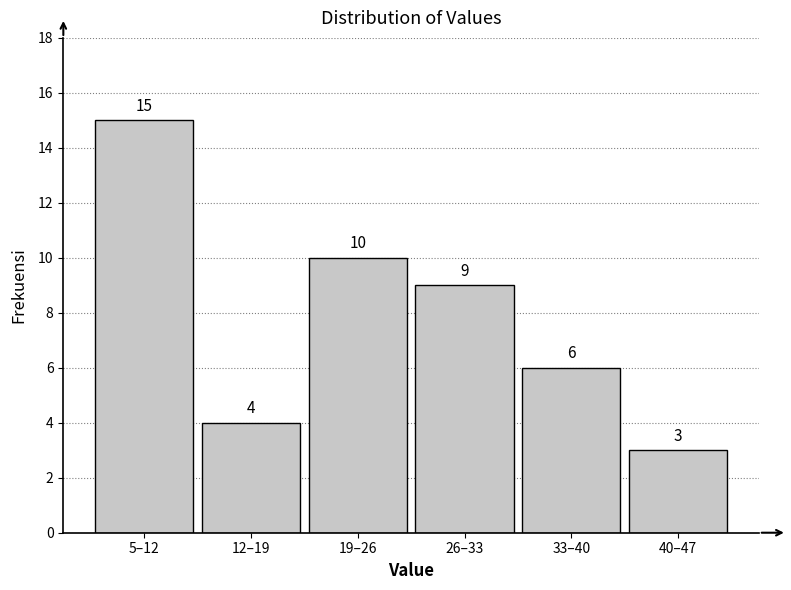

Reading left to right, list all the values displayed in this chart.

5–12=15	12–19=4	19–26=10	26–33=9	33–40=6	40–47=3